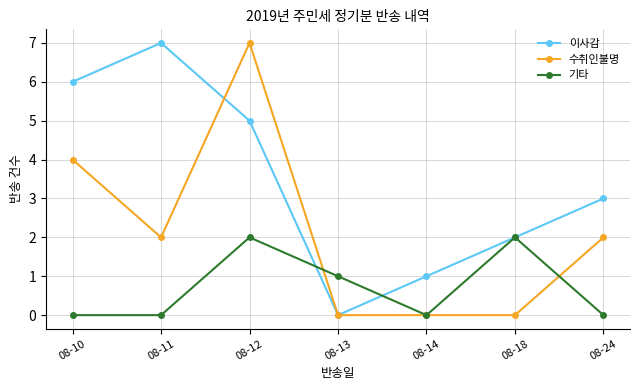

What is the greatest value displayed?

7